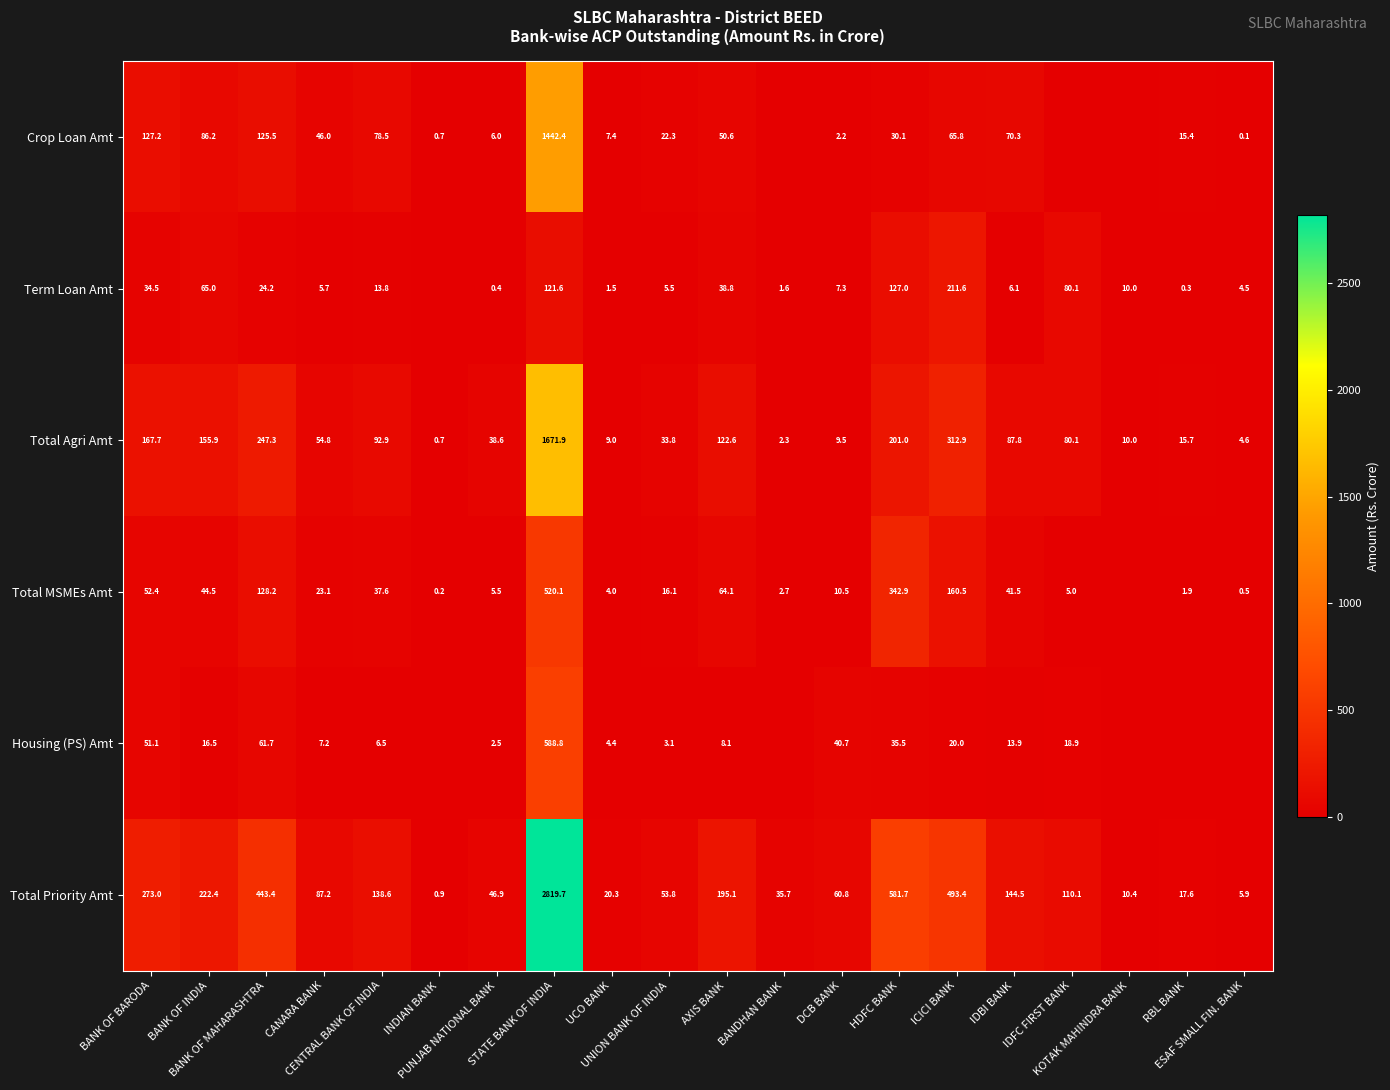

Count the number of categories in the chart.

20